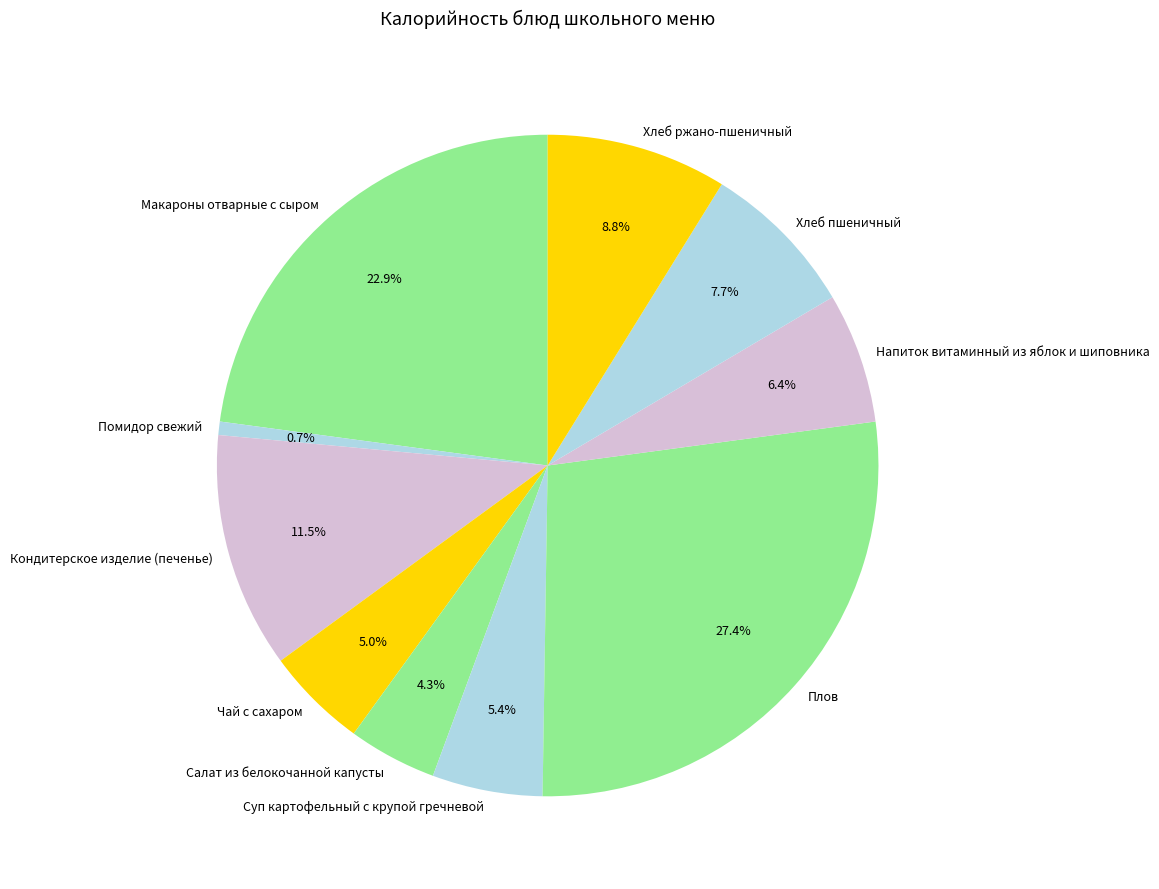

To the nearest percent, what portion does Хлеб пшеничный represent?

8%